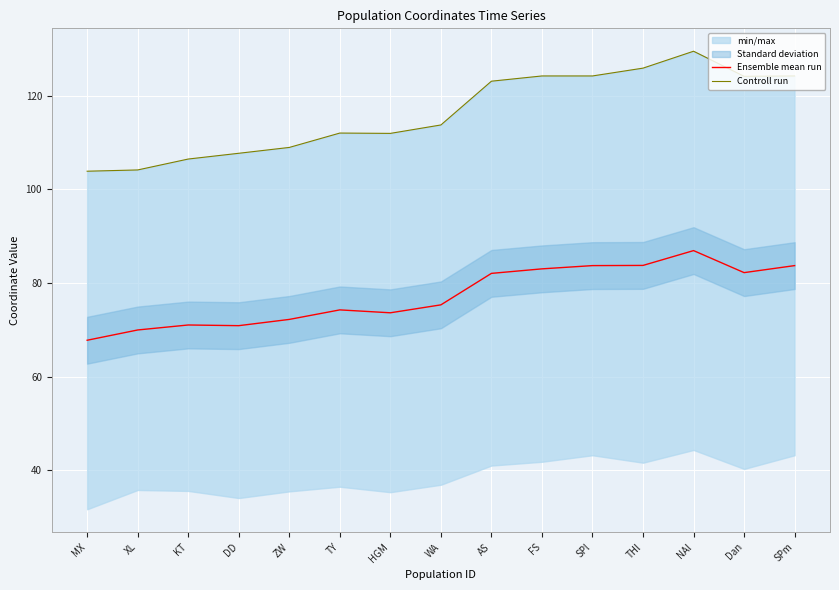

What is the sum of the Ensemble mean run values at SPl and SPm?

167.5